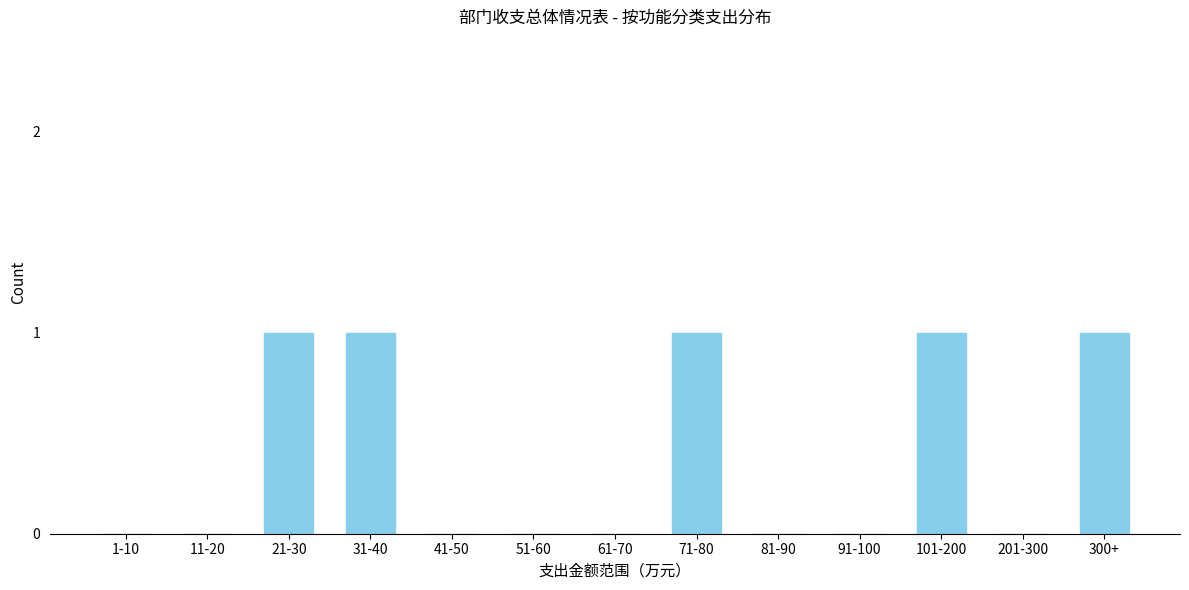

Reading left to right, list all the values displayed in this chart.

1-10=0	11-20=0	21-30=1	31-40=1	41-50=0	51-60=0	61-70=0	71-80=1	81-90=0	91-100=0	101-200=1	201-300=0	300+=1